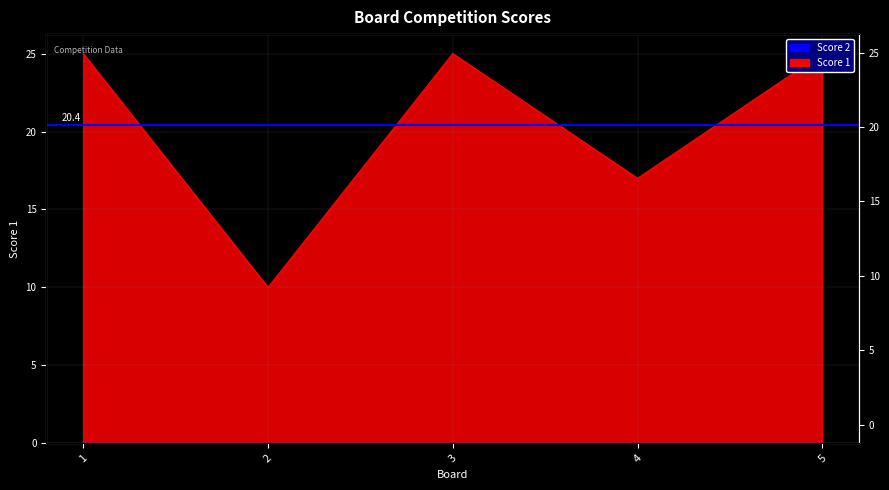

Reading right to left, what are all the values shown in this chart?

5=25	4=17	3=25	2=10	1=25